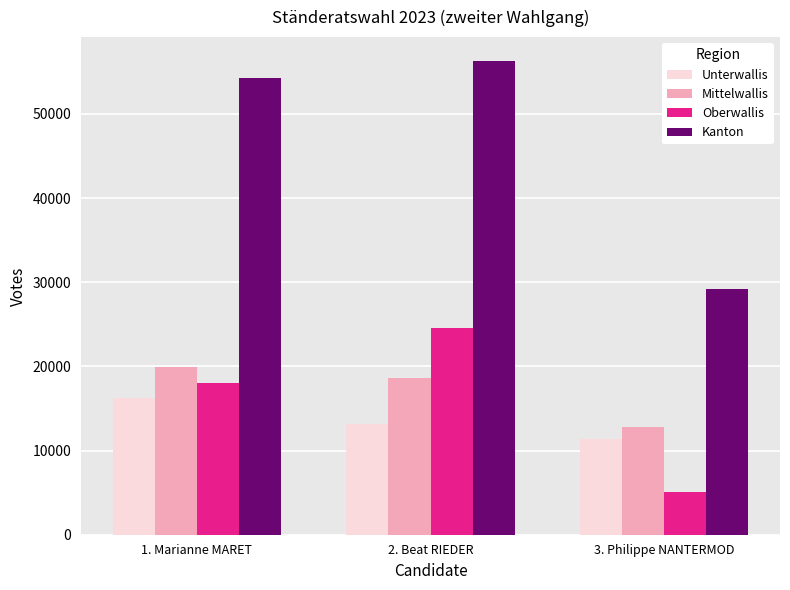

Count the number of categories in the chart.

3